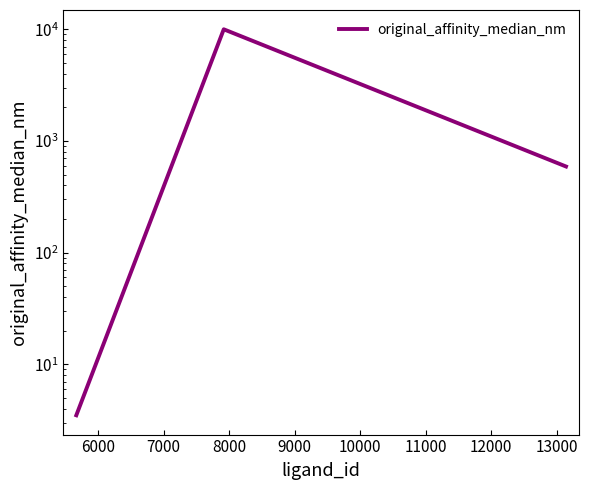

How many values are below 591?

1